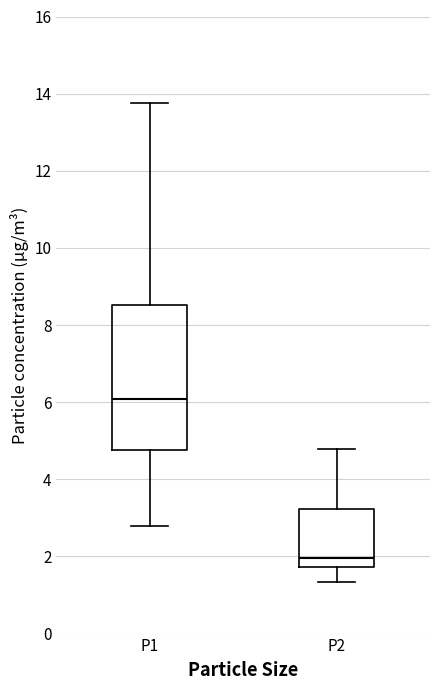

Which box's median line is the highest?

P1